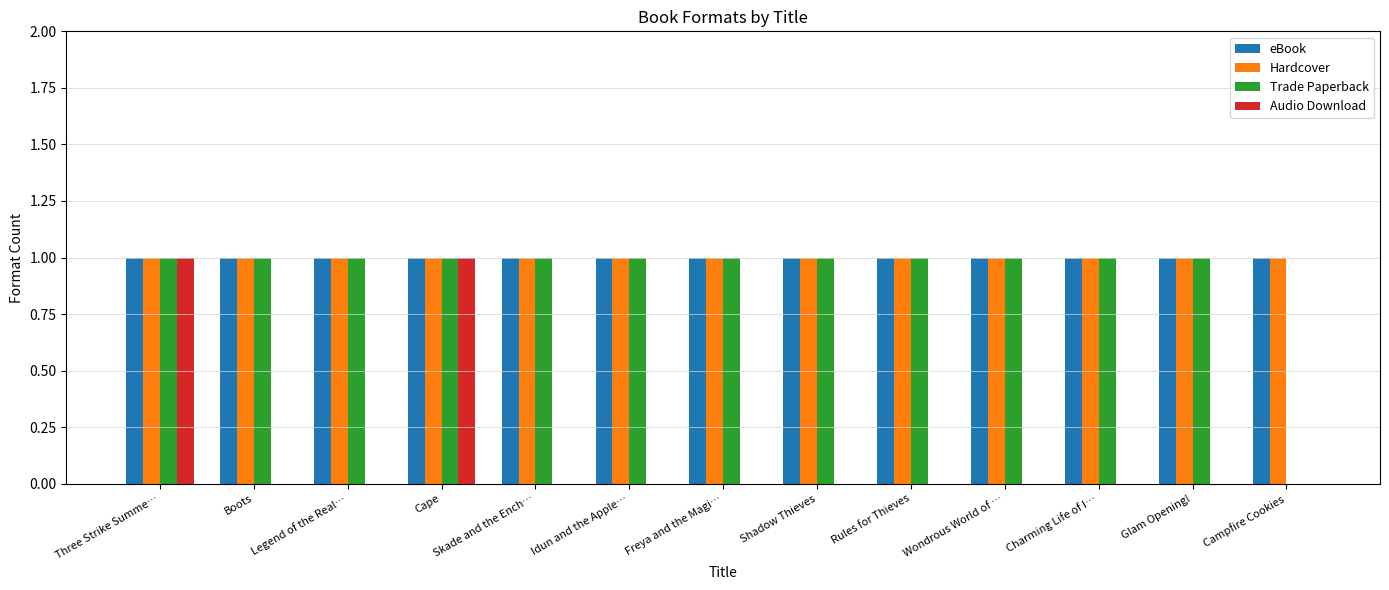

What is the total value across all series at Idun and the Apple…?

3